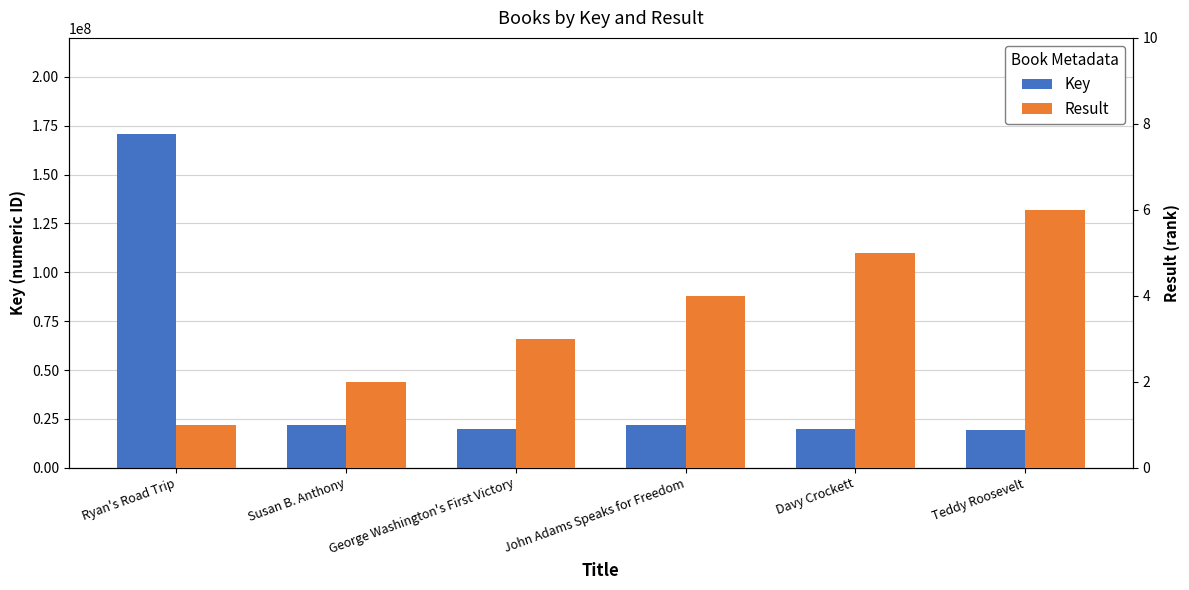

What is the label of the 2nd bar from the left?

Susan B. Anthony